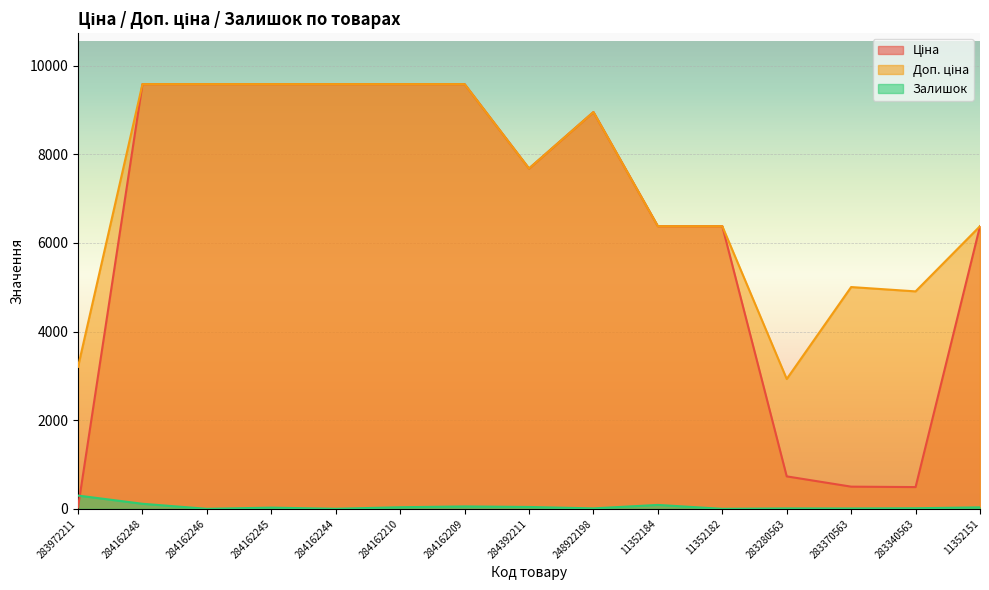

At which label is Залишок closest to 149?

284162248